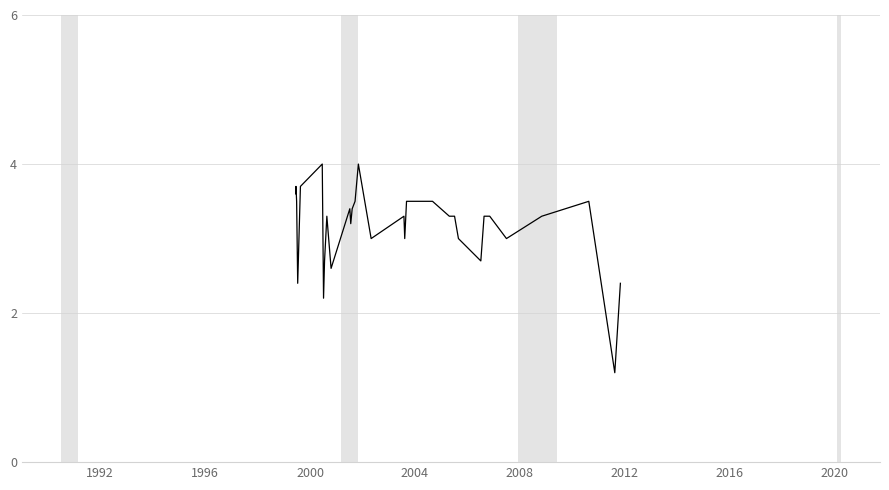

What is the smallest value displayed?

1.2